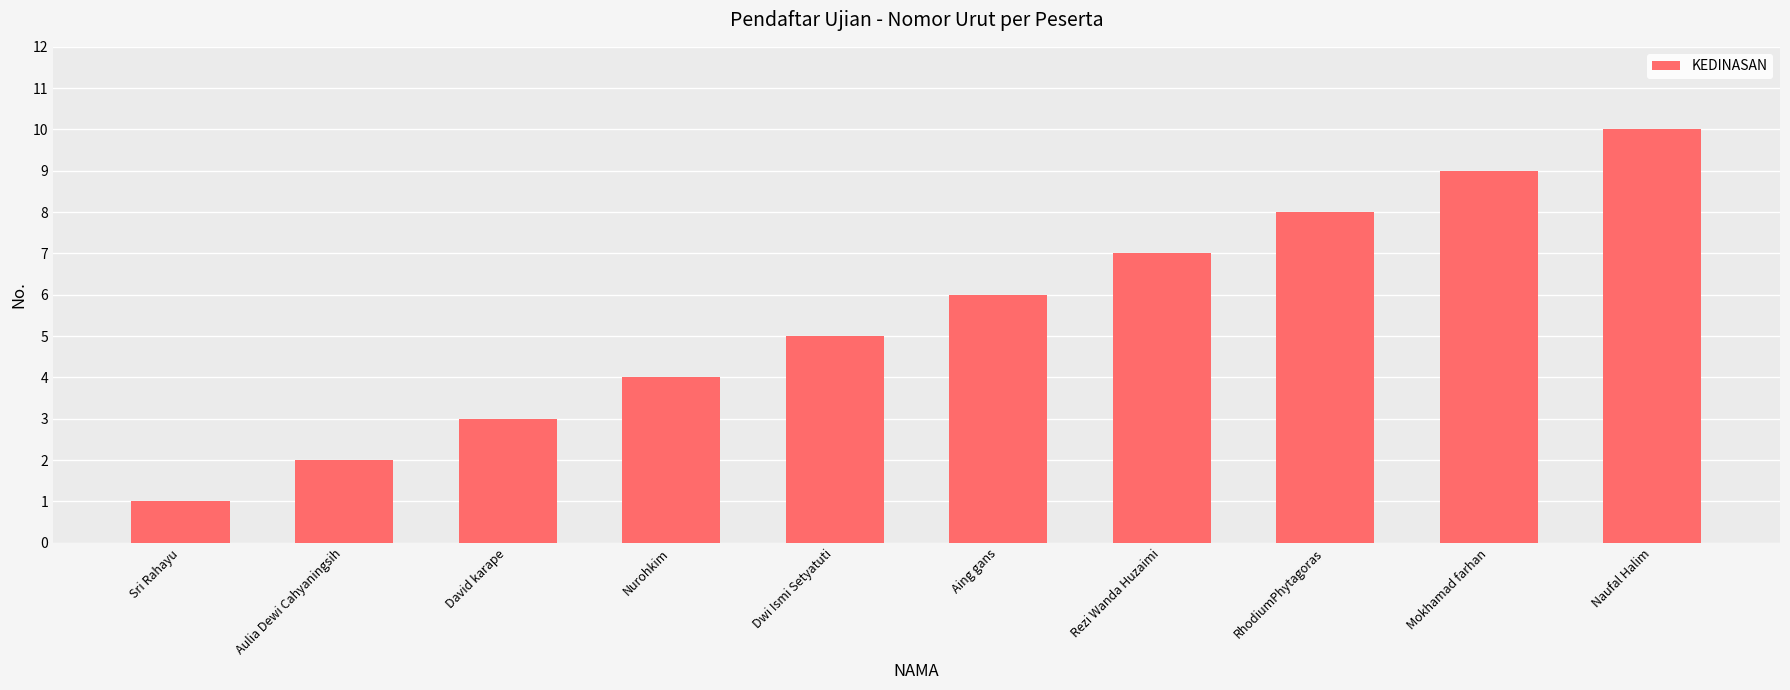

The value at Rezi Wanda Huzaimi is 3. True or false?

False